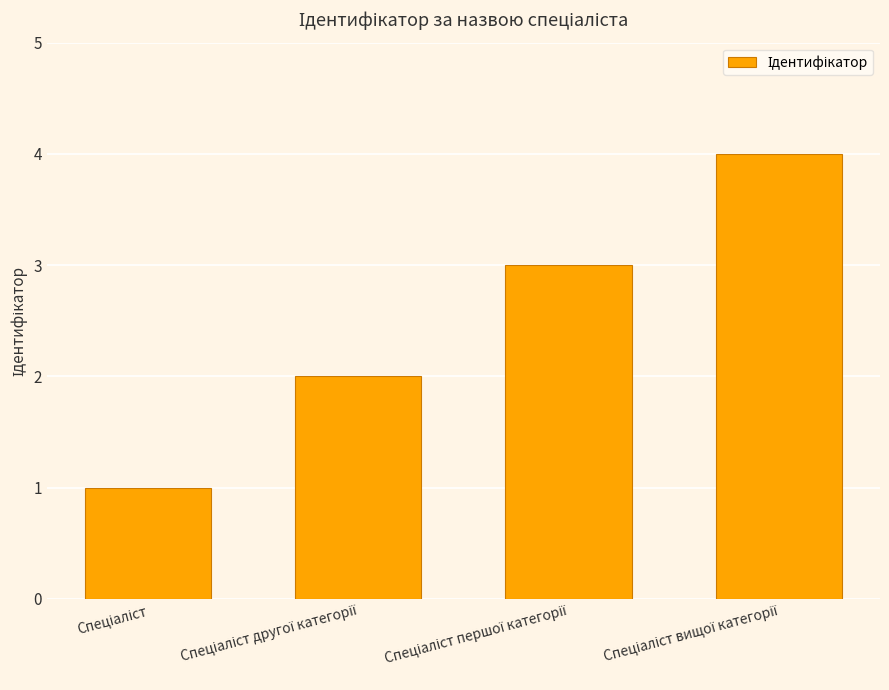

What is the sum of all values?

10